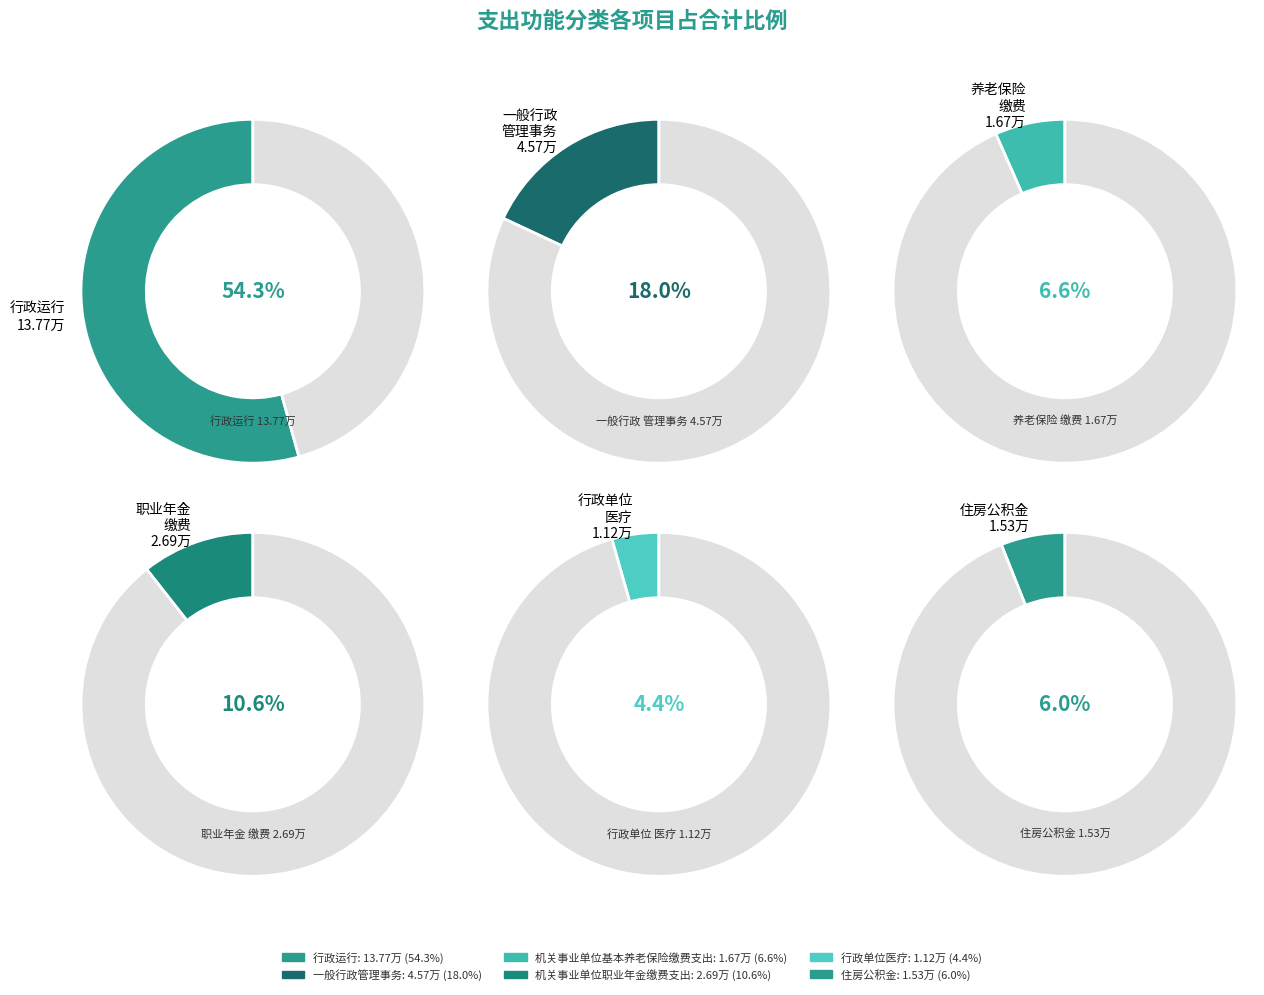

Which category has the biggest portion of the pie?

行政运行